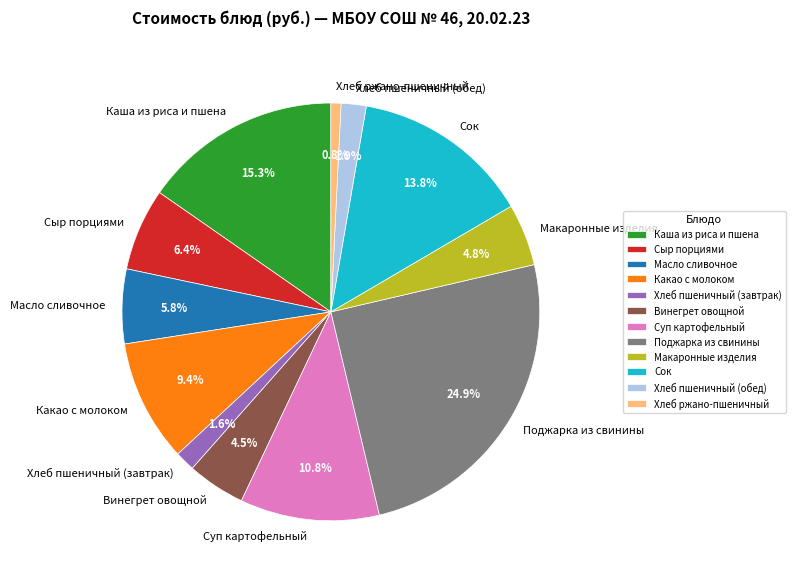

What is the largest slice in the pie chart?

Поджарка из свинины